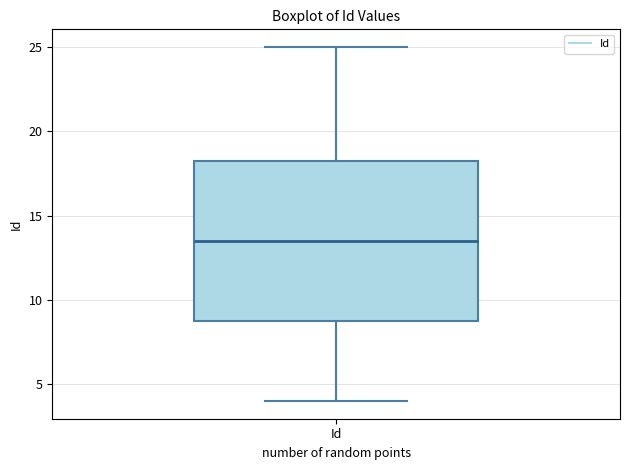

Read this box plot against the y-axis: the position of the median line, the range covered by the box, and the ends of both whiskers. The values are not printed on the chart, so give them approximately, as read against the axis.

median 13.5, box 9.0 to 18.5, whiskers 4.0 to 25.0